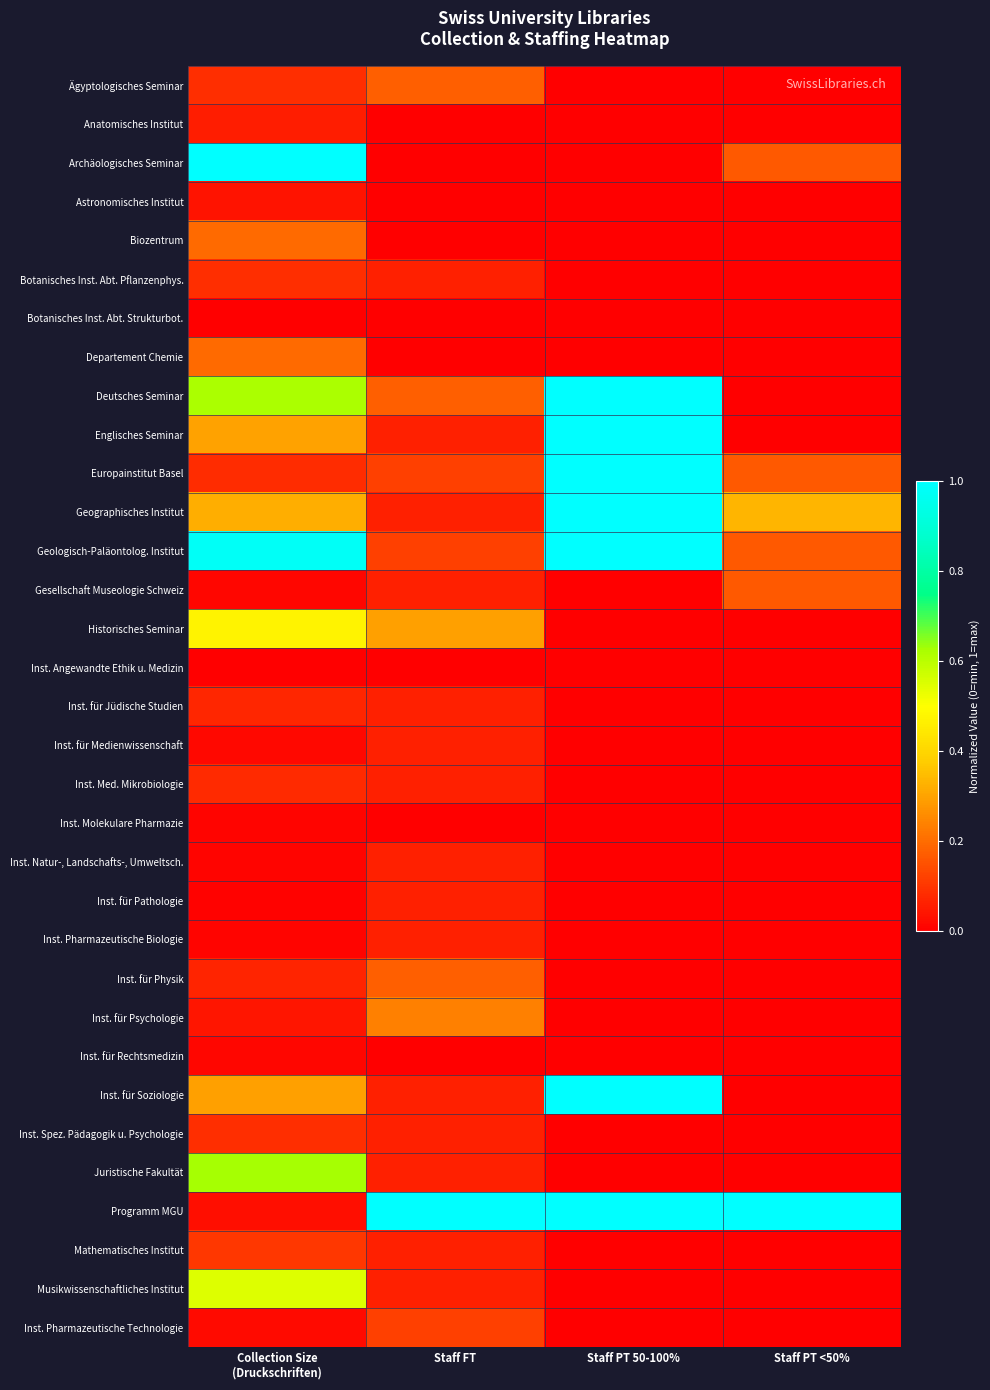

Reading left to right, transcribe all the data shown in this chart.

Ägyptologisches Seminar: Collection Size
(Druckschriften)=0.1	Staff FT=0.2	Staff PT 50-100%=0.0	Staff PT <50%=0.0
Anatomisches Institut: Collection Size
(Druckschriften)=0.1	Staff FT=0.0	Staff PT 50-100%=0.0	Staff PT <50%=0.0
Archäologisches Seminar: Collection Size
(Druckschriften)=1.0	Staff FT=0.0	Staff PT 50-100%=0.0	Staff PT <50%=0.2
Astronomisches Institut: Collection Size
(Druckschriften)=0.0	Staff FT=0.0	Staff PT 50-100%=0.0	Staff PT <50%=0.0
Biozentrum: Collection Size
(Druckschriften)=0.2	Staff FT=0.0	Staff PT 50-100%=0.0	Staff PT <50%=0.0
Botanisches Inst. Abt. Pflanzenphys.: Collection Size
(Druckschriften)=0.1	Staff FT=0.1	Staff PT 50-100%=0.0	Staff PT <50%=0.0
Botanisches Inst. Abt. Strukturbot.: Collection Size
(Druckschriften)=0.0	Staff FT=0.0	Staff PT 50-100%=0.0	Staff PT <50%=0.0
Departement Chemie: Collection Size
(Druckschriften)=0.2	Staff FT=0.0	Staff PT 50-100%=0.0	Staff PT <50%=0.0
Deutsches Seminar: Collection Size
(Druckschriften)=0.6	Staff FT=0.2	Staff PT 50-100%=1.0	Staff PT <50%=0.0
Englisches Seminar: Collection Size
(Druckschriften)=0.3	Staff FT=0.1	Staff PT 50-100%=1.0	Staff PT <50%=0.0
Europainstitut Basel: Collection Size
(Druckschriften)=0.1	Staff FT=0.1	Staff PT 50-100%=1.0	Staff PT <50%=0.2
Geographisches Institut: Collection Size
(Druckschriften)=0.3	Staff FT=0.1	Staff PT 50-100%=1.0	Staff PT <50%=0.3
Geologisch-Paläontolog. Institut: Collection Size
(Druckschriften)=1.0	Staff FT=0.1	Staff PT 50-100%=1.0	Staff PT <50%=0.2
Gesellschaft Museologie Schweiz: Collection Size
(Druckschriften)=0.0	Staff FT=0.1	Staff PT 50-100%=0.0	Staff PT <50%=0.2
Historisches Seminar: Collection Size
(Druckschriften)=0.5	Staff FT=0.3	Staff PT 50-100%=0.0	Staff PT <50%=0.0
Inst. Angewandte Ethik u. Medizin: Collection Size
(Druckschriften)=0.0	Staff FT=0.0	Staff PT 50-100%=0.0	Staff PT <50%=0.0
Inst. für Jüdische Studien: Collection Size
(Druckschriften)=0.1	Staff FT=0.1	Staff PT 50-100%=0.0	Staff PT <50%=0.0
Inst. für Medienwissenschaft: Collection Size
(Druckschriften)=0.0	Staff FT=0.1	Staff PT 50-100%=0.0	Staff PT <50%=0.0
Inst. Med. Mikrobiologie: Collection Size
(Druckschriften)=0.1	Staff FT=0.1	Staff PT 50-100%=0.0	Staff PT <50%=0.0
Inst. Molekulare Pharmazie: Collection Size
(Druckschriften)=0.0	Staff FT=0.0	Staff PT 50-100%=0.0	Staff PT <50%=0.0
Inst. Natur-, Landschafts-, Umweltsch.: Collection Size
(Druckschriften)=0.0	Staff FT=0.1	Staff PT 50-100%=0.0	Staff PT <50%=0.0
Inst. für Pathologie: Collection Size
(Druckschriften)=0.0	Staff FT=0.1	Staff PT 50-100%=0.0	Staff PT <50%=0.0
Inst. Pharmazeutische Biologie: Collection Size
(Druckschriften)=0.0	Staff FT=0.1	Staff PT 50-100%=0.0	Staff PT <50%=0.0
Inst. für Physik: Collection Size
(Druckschriften)=0.1	Staff FT=0.2	Staff PT 50-100%=0.0	Staff PT <50%=0.0
Inst. für Psychologie: Collection Size
(Druckschriften)=0.0	Staff FT=0.2	Staff PT 50-100%=0.0	Staff PT <50%=0.0
Inst. für Rechtsmedizin: Collection Size
(Druckschriften)=0.0	Staff FT=0.0	Staff PT 50-100%=0.0	Staff PT <50%=0.0
Inst. für Soziologie: Collection Size
(Druckschriften)=0.3	Staff FT=0.1	Staff PT 50-100%=1.0	Staff PT <50%=0.0
Inst. Spez. Pädagogik u. Psychologie: Collection Size
(Druckschriften)=0.1	Staff FT=0.1	Staff PT 50-100%=0.0	Staff PT <50%=0.0
Juristische Fakultät: Collection Size
(Druckschriften)=0.6	Staff FT=0.1	Staff PT 50-100%=0.0	Staff PT <50%=0.0
Programm MGU: Collection Size
(Druckschriften)=0.0	Staff FT=1.0	Staff PT 50-100%=1.0	Staff PT <50%=1.0
Mathematisches Institut: Collection Size
(Druckschriften)=0.1	Staff FT=0.1	Staff PT 50-100%=0.0	Staff PT <50%=0.0
Musikwissenschaftliches Institut: Collection Size
(Druckschriften)=0.5	Staff FT=0.1	Staff PT 50-100%=0.0	Staff PT <50%=0.0
Inst. Pharmazeutische Technologie: Collection Size
(Druckschriften)=0.0	Staff FT=0.1	Staff PT 50-100%=0.0	Staff PT <50%=0.0